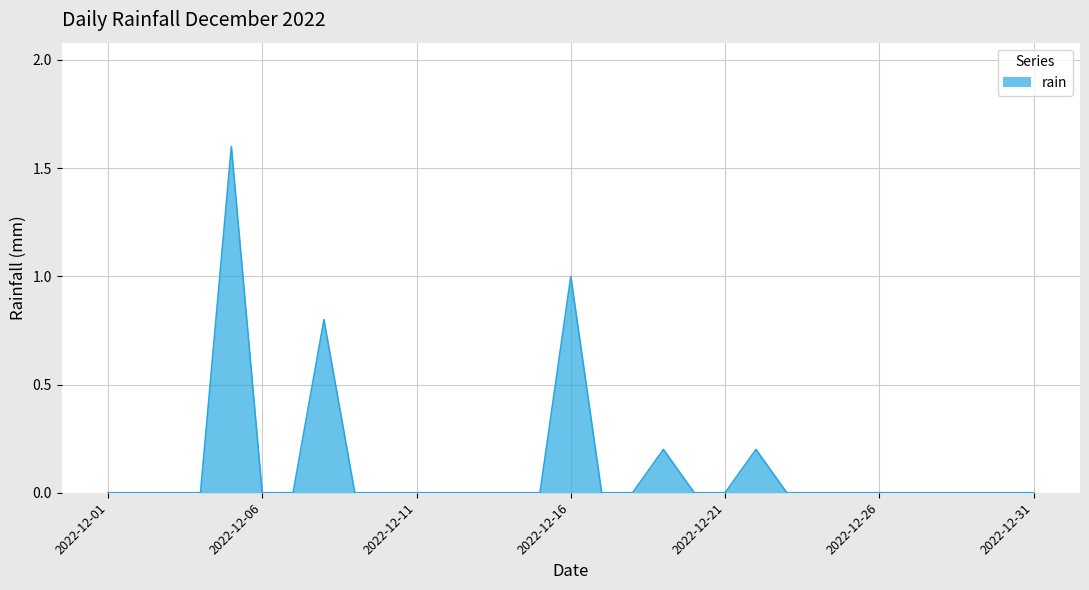

True or false: there are more than 1 points higher than both neighbors.

True